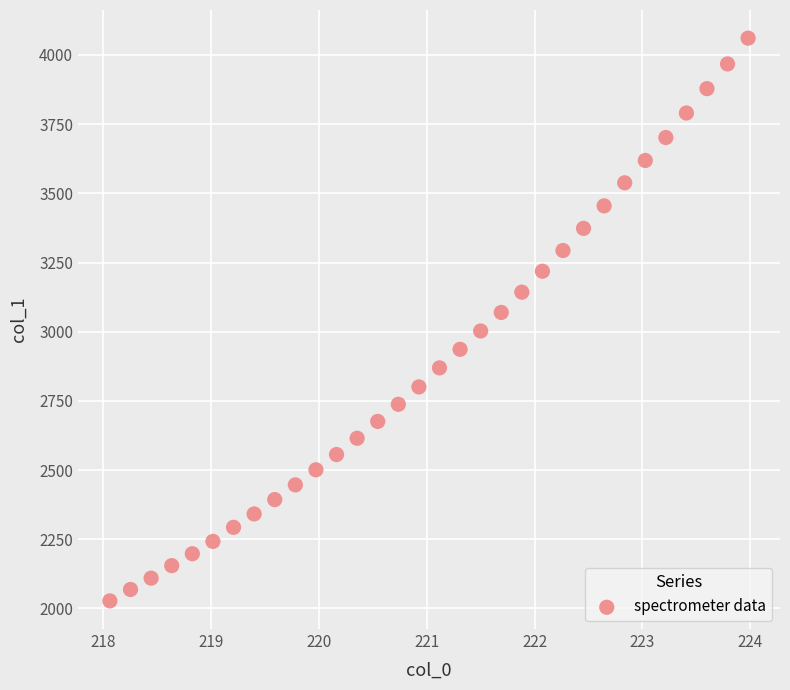

What is the range of X values (max minus min)?

5.9